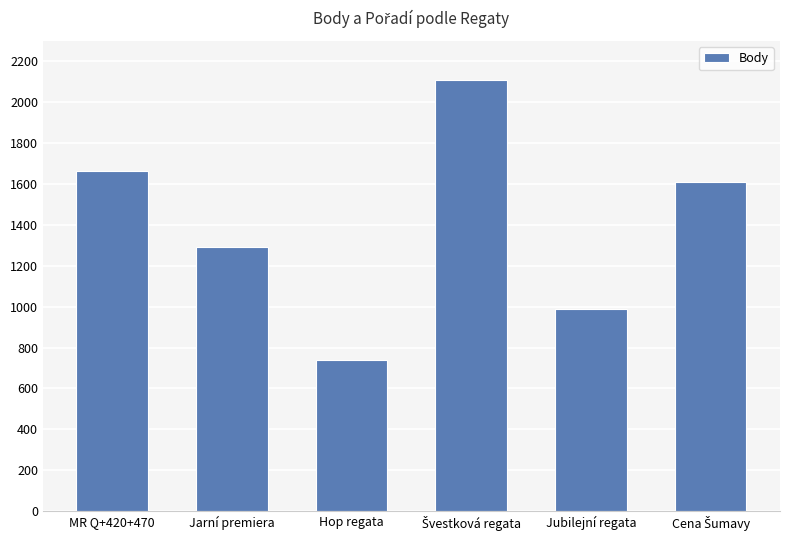

Reading left to right, extract all data points from this chart.

1663	1291	741	2109	989	1608